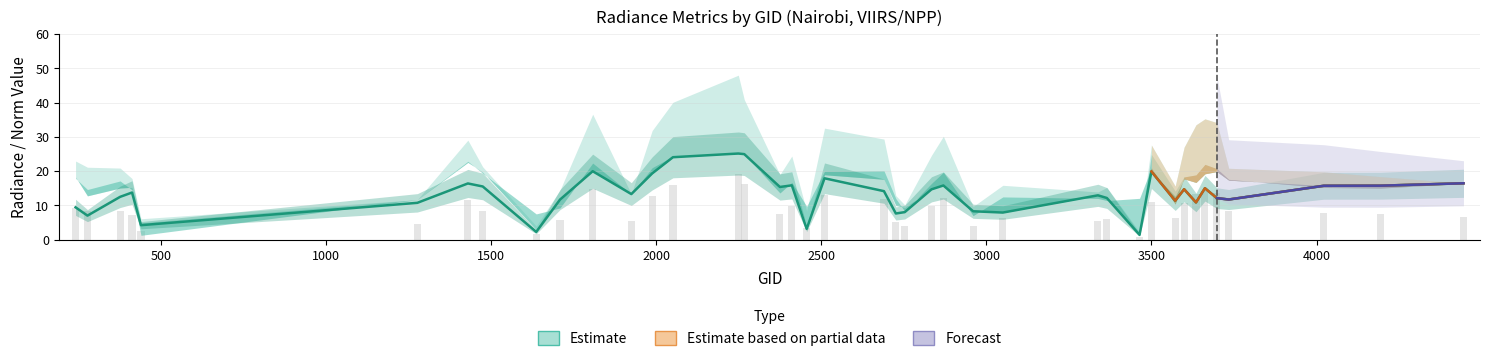

Where is dnbrad nearest to the value 10?

2834